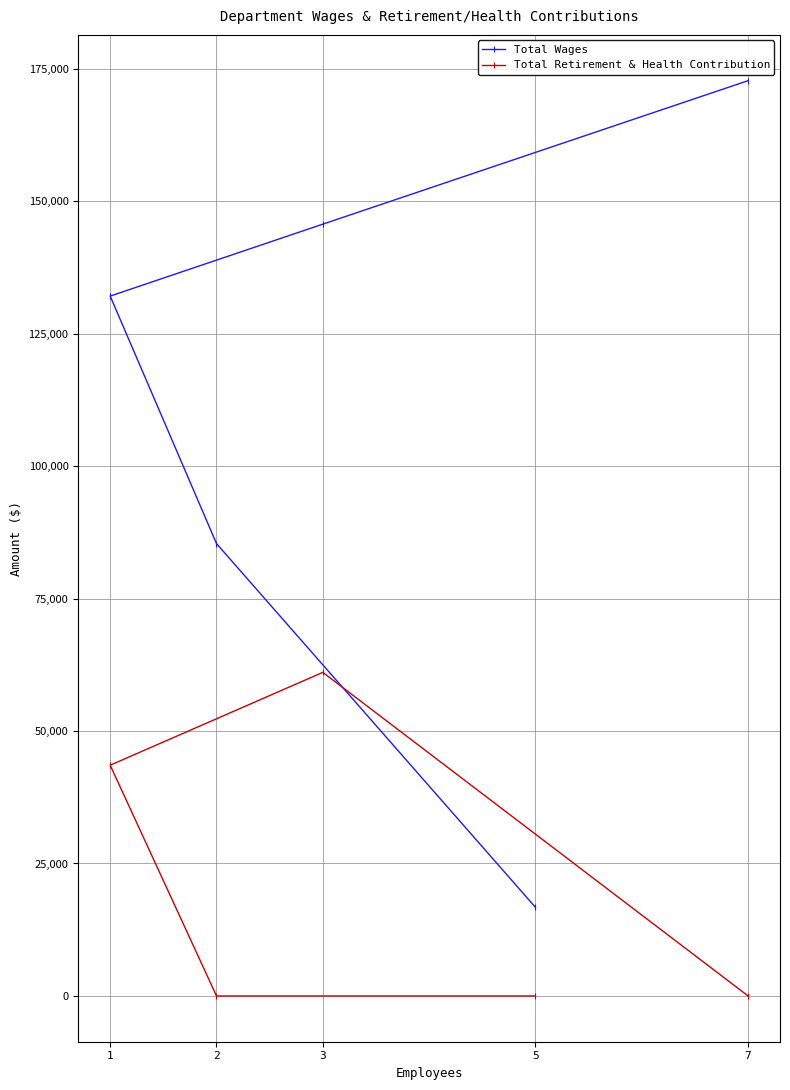

Which series has the widest spread of values?

Total Wages